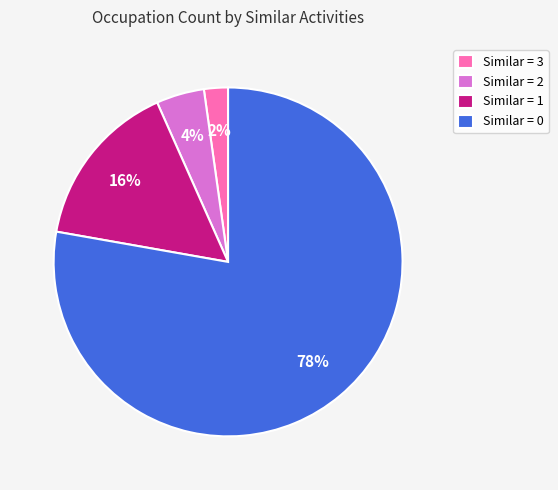

To the nearest percent, what portion does Similar = 3 represent?

2%